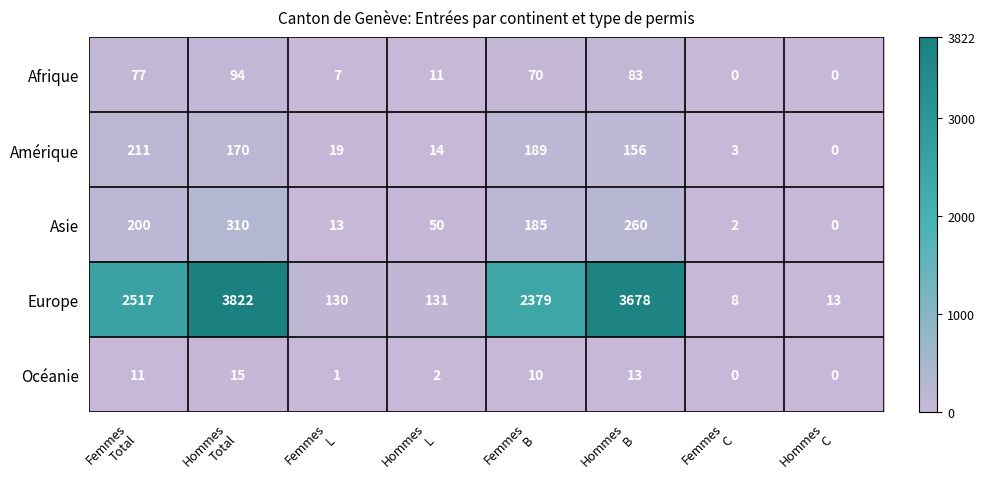

Count the number of categories in the chart.

8